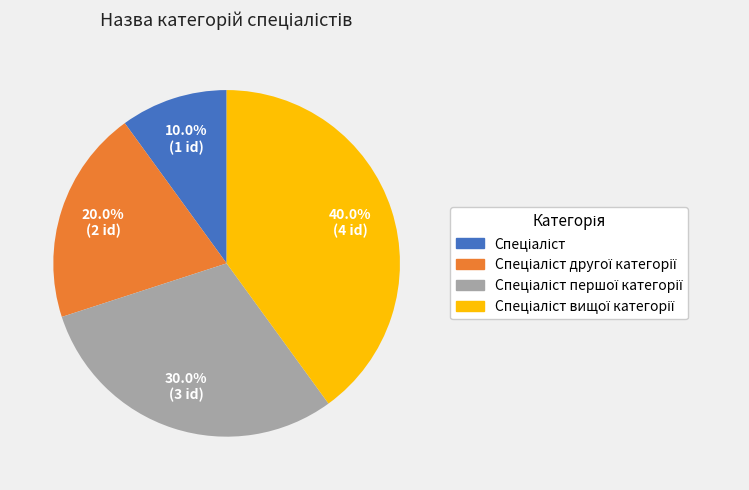

Does any single category account for the majority?

No